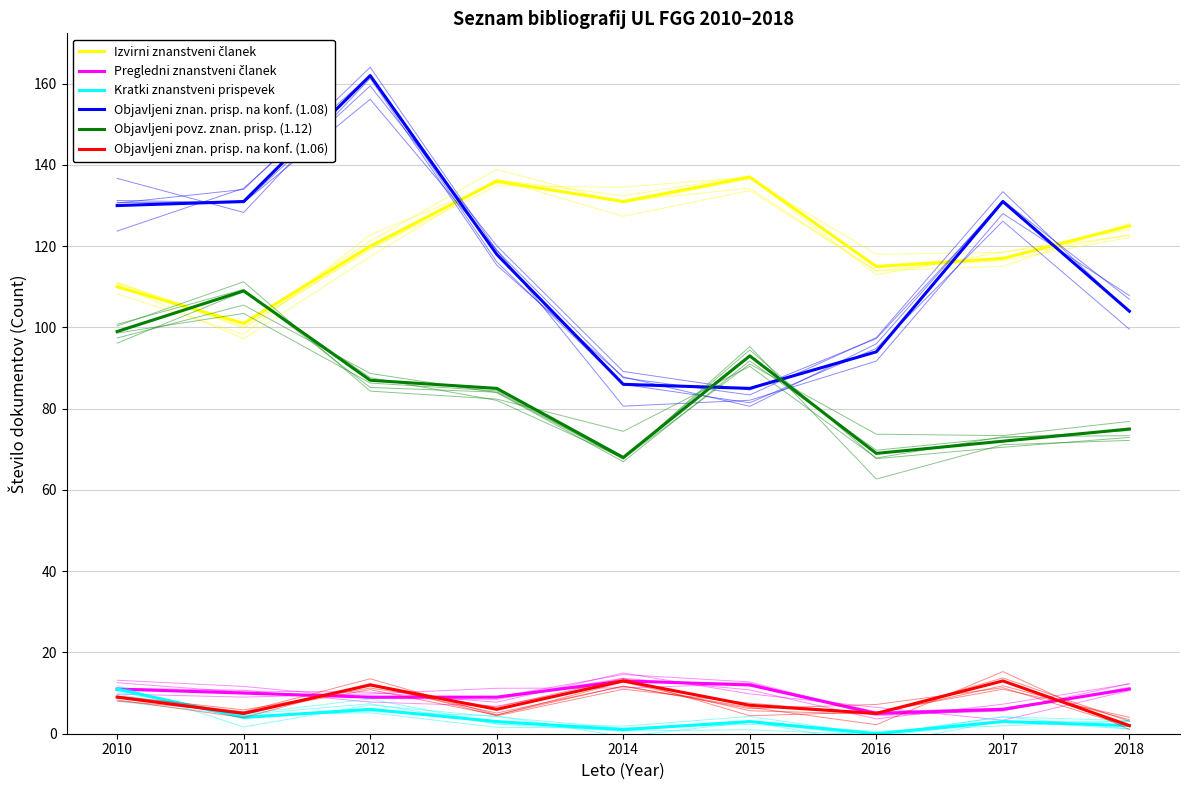

Reading left to right, list all the values displayed in this chart.

Izvirni znanstveni članek: 110	101	120	136	131	137	115	117	125
Pregledni znanstveni članek: 11	10	9	9	13	12	5	6	11
Kratki znanstveni prispevek: 11	4	6	3	1	3	0	3	2
Objavljeni znan. prisp. na konf. (1.08): 130	131	162	118	86	85	94	131	104
Objavljeni povz. znan. prisp. (1.12): 99	109	87	85	68	93	69	72	75
Objavljeni znan. prisp. na konf. (1.06): 9	5	12	6	13	7	5	13	2